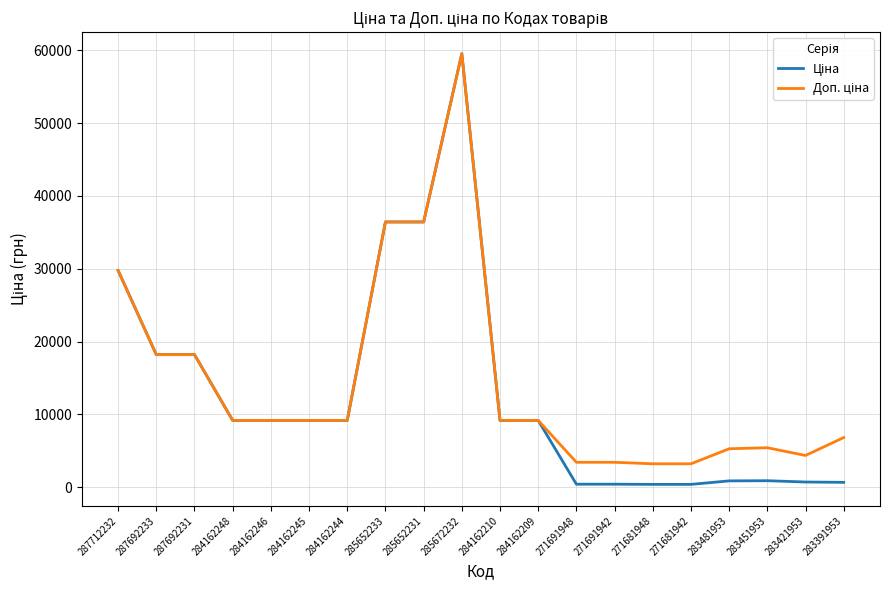

What is the greatest value displayed?

59523.0